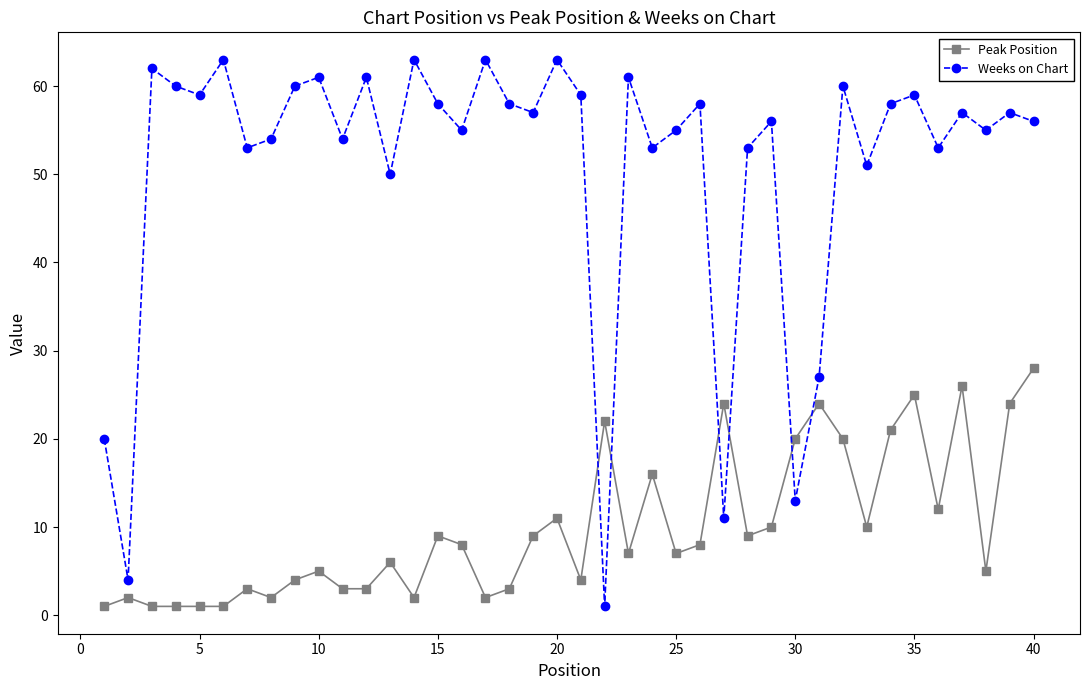

What is the sum of all Weeks on Chart values?

2031